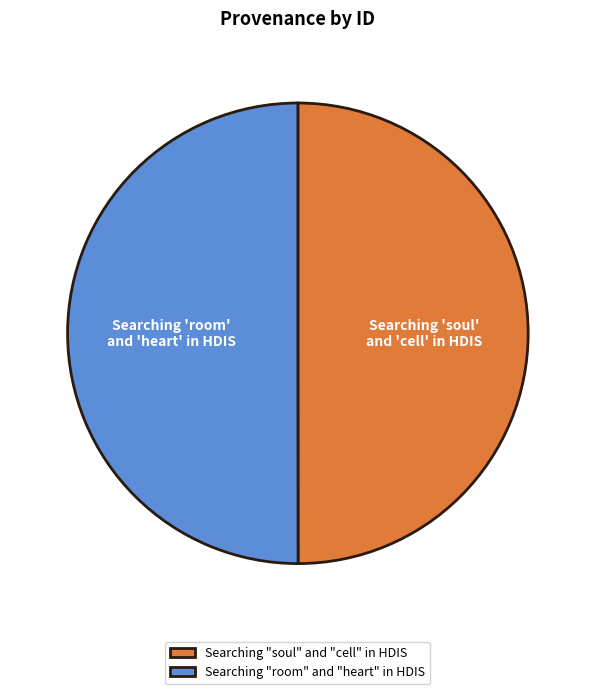

True or false: Searching "soul" and "cell" in HDIS accounts for 50% of the total.

True